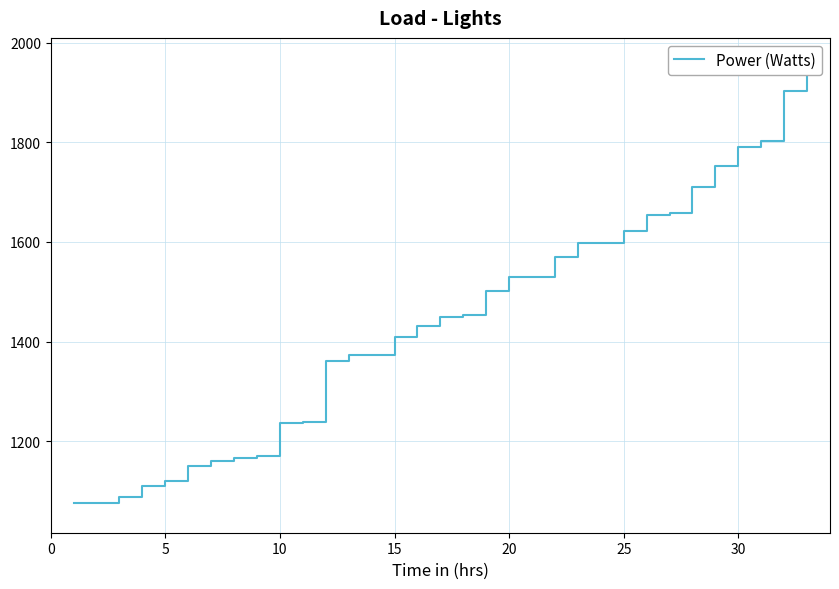

What is the minimum value shown in the chart?

1076